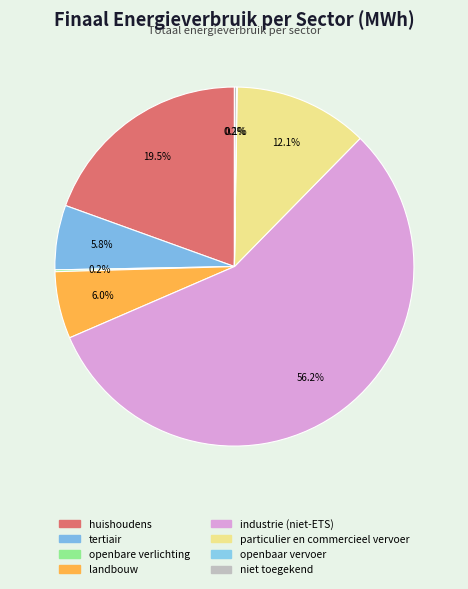

Rank the categories by value from highest to lowest.

industrie (niet-ETS), huishoudens, particulier en commercieel vervoer, landbouw, tertiair, niet toegekend, openbare verlichting, openbaar vervoer